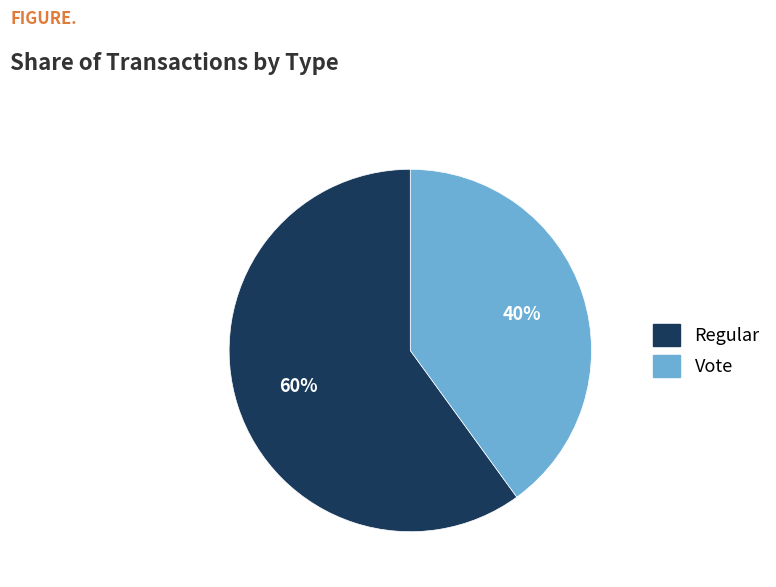

What percentage is the Regular slice, to the nearest percent?

60%